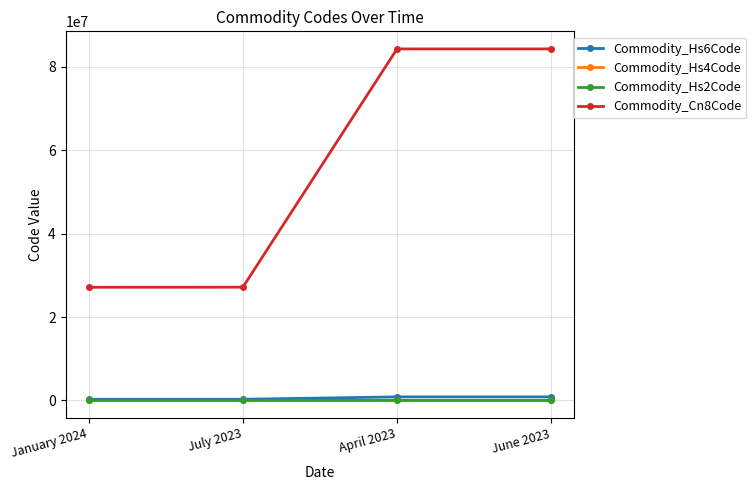

How many distinct data groups are displayed?

4